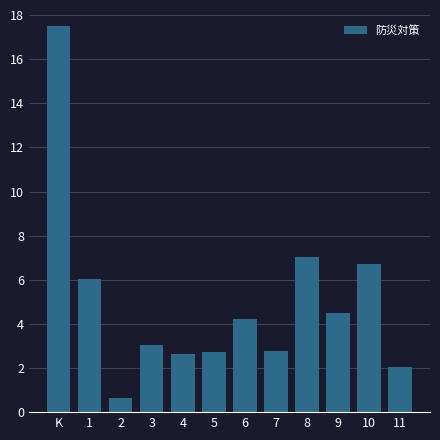

At which label does the data first exceed 4?

K